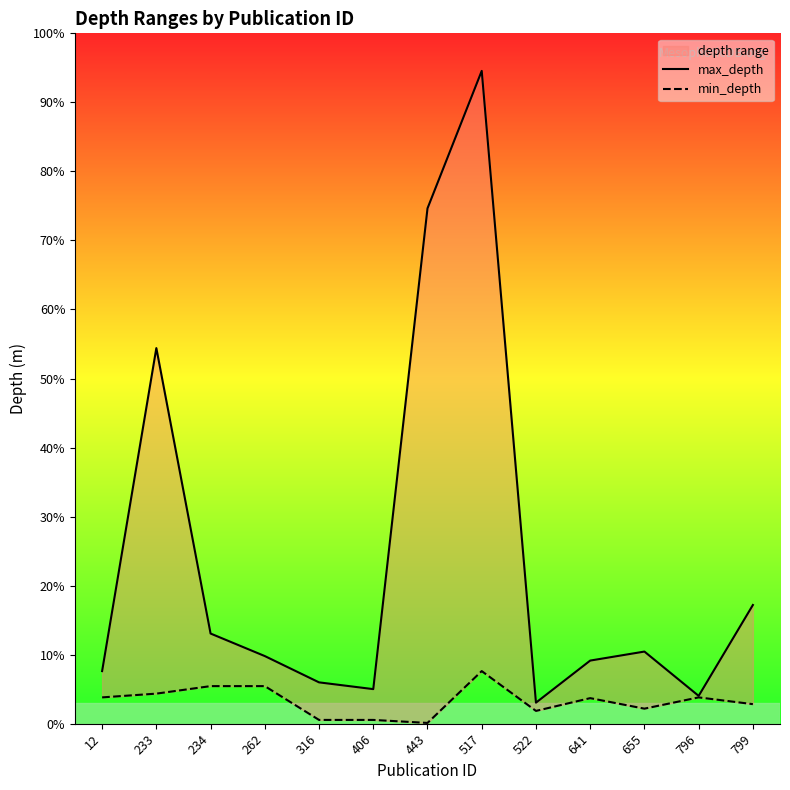

In max_depth, how many points are lower than both neighbors (excluding endpoints)?

3